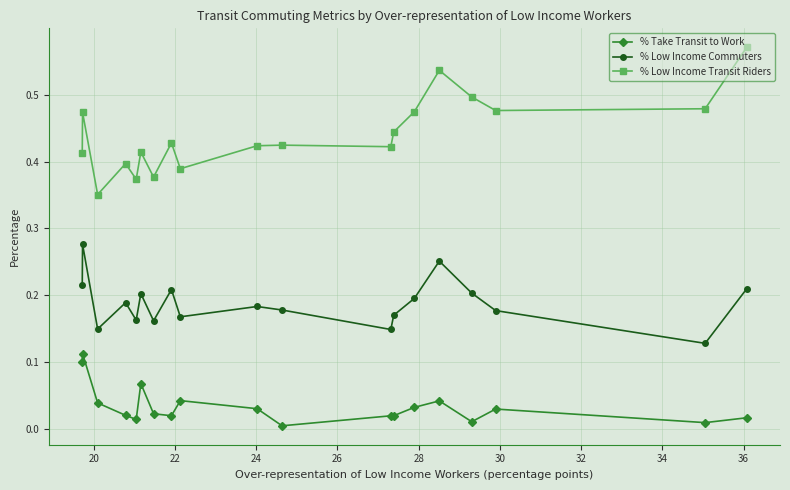

True or false: % Take Transit to Work has more than 1 interior local peaks.

True